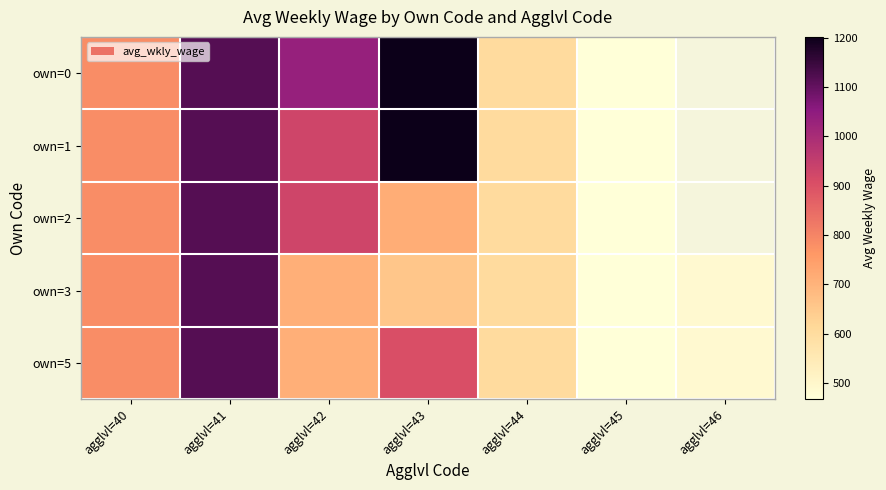

At which category is the sum across all series the highest?

agglvl=41